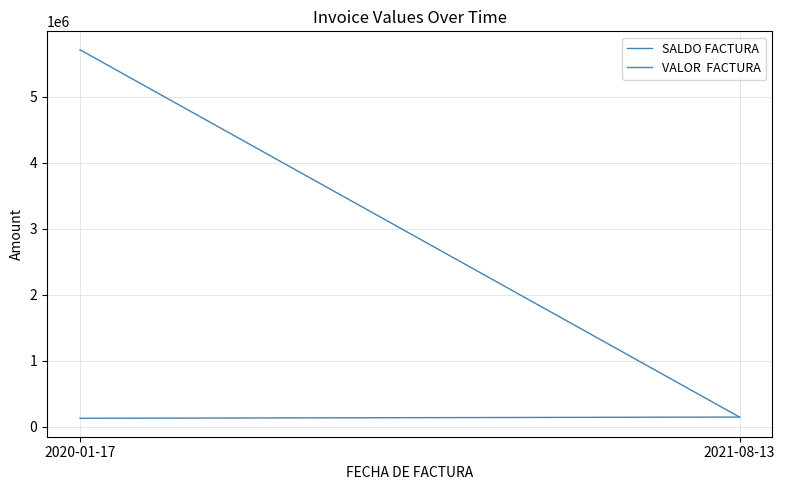

Reading left to right, what are all the values shown in this chart?

SALDO FACTURA: 2020-01-17=124900	2021-08-13=143672
VALOR  FACTURA: 2020-01-17=5712710	2021-08-13=143672